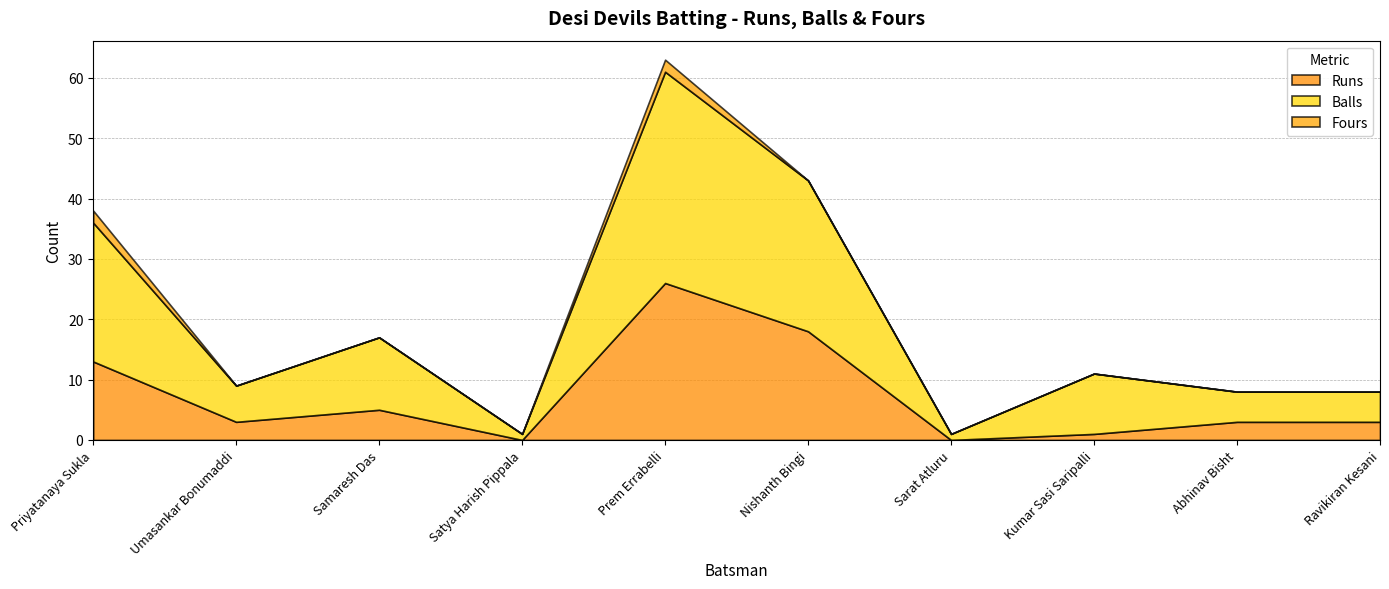

What is the sum of all Fours values?

4